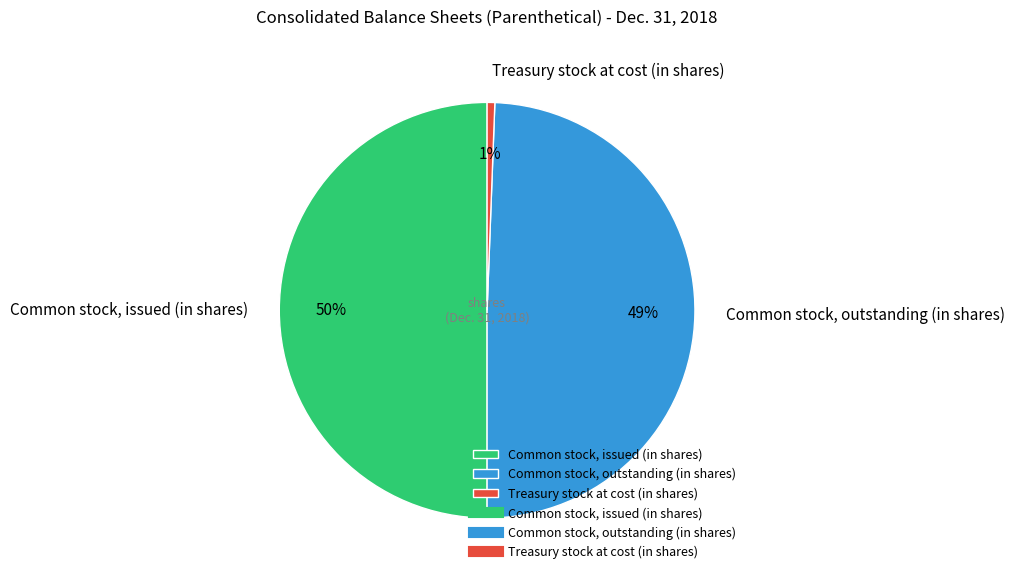

Approximately how many times larger is the value at Common stock, issued (in shares) compared to Common stock, outstanding (in shares)?

1.0